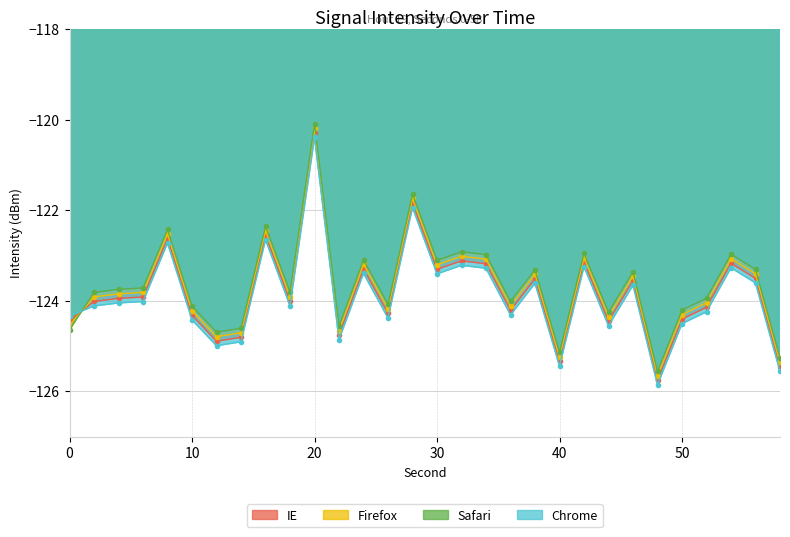

Where do Firefox and Chrome first cross each other?

0 and 2